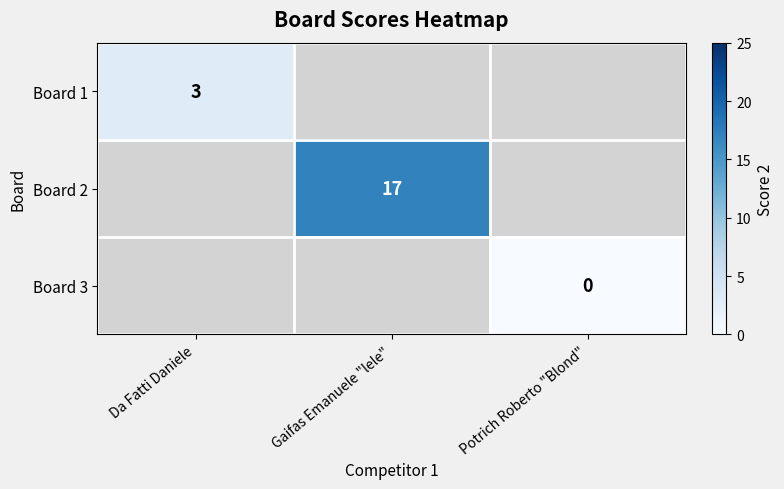

At which category does the chart reach its minimum across all series?

Potrich Roberto "Blond"